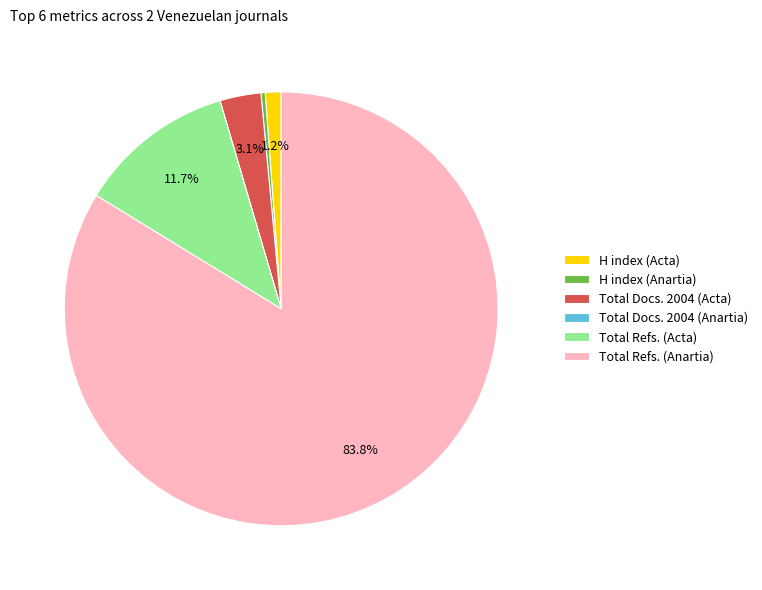

What is the largest slice in the pie chart?

Total Refs. (Anartia)